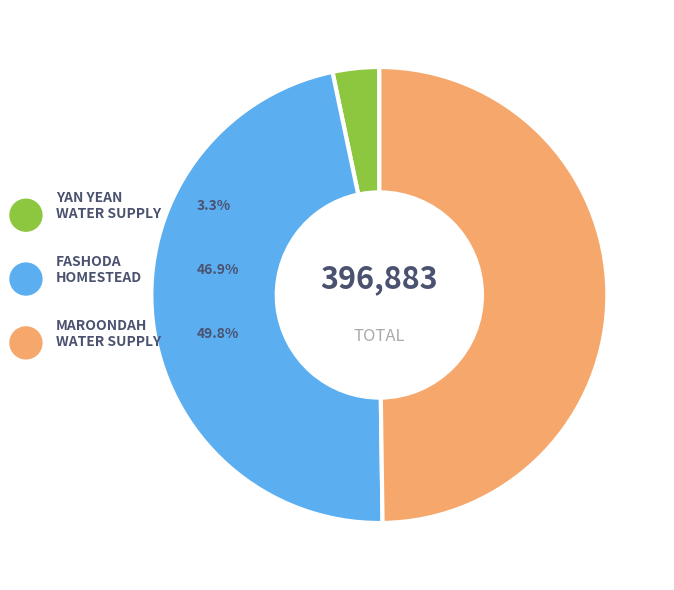

To the nearest percent, what percentage of the pie is YAN YEAN WATER SUPPLY SYSTEM?

3%